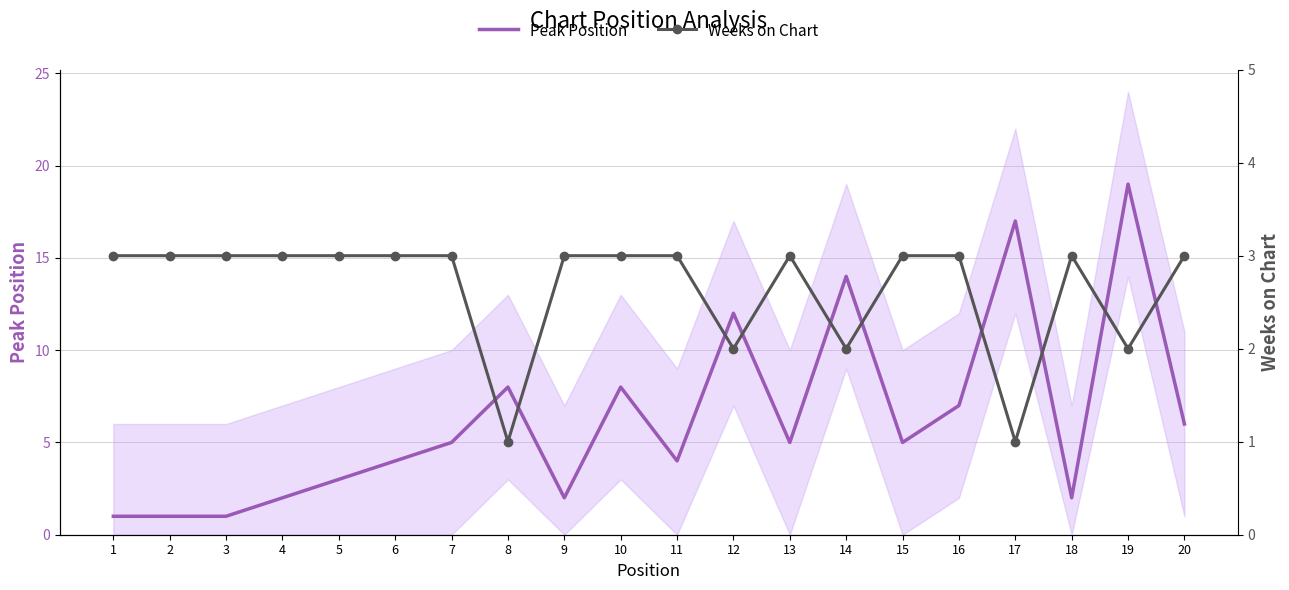

Which label corresponds to the smallest value in the chart?

1